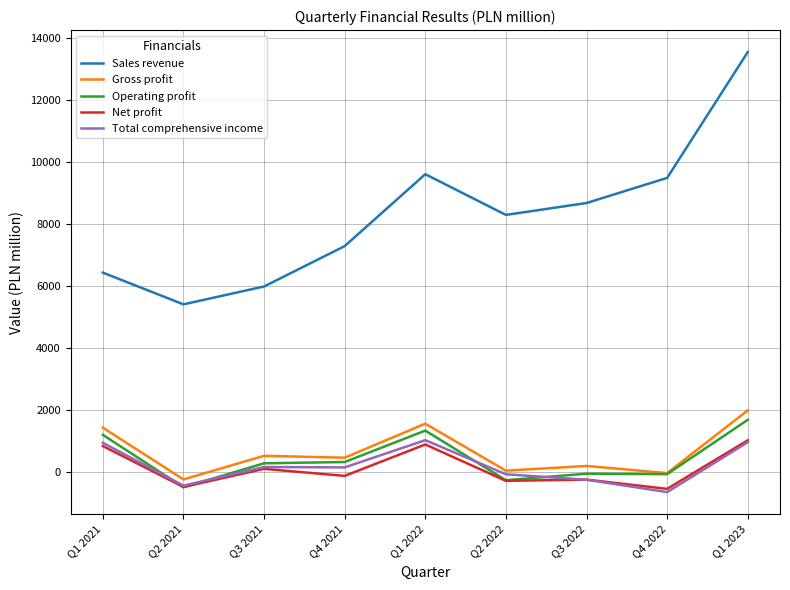

True or false: Total comprehensive income has a value of 413 at Q1 2023.

False